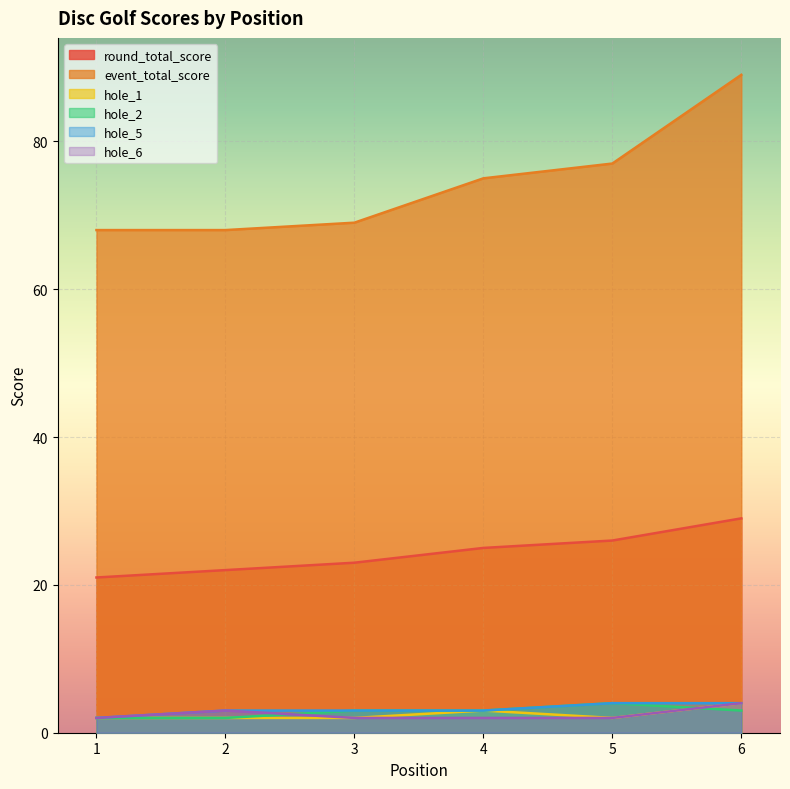

Reading left to right, list all the values displayed in this chart.

round_total_score: 21	22	23	25	26	29
event_total_score: 68	68	69	75	77	89
hole_1: 2	2	2	3	2	4
hole_2: 2	2	3	3	4	3
hole_5: 2	3	3	3	4	4
hole_6: 2	3	2	2	2	4